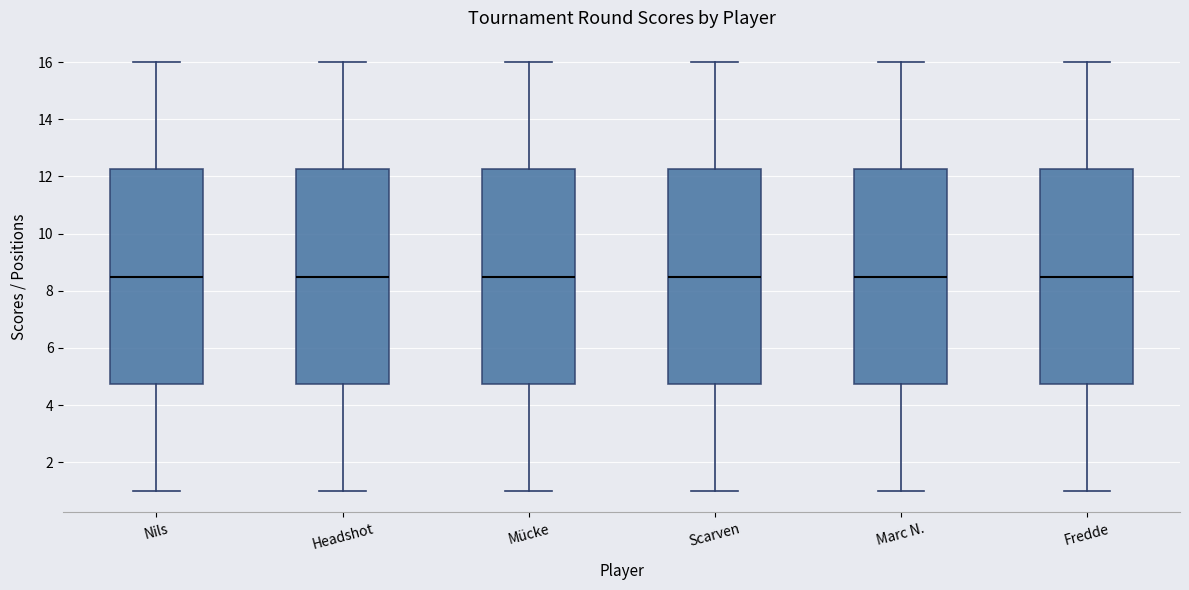

Where does the median line of the box for Nils sit on the y-axis? The values are not printed on the chart, so give them approximately, as read against the axis.

8.6